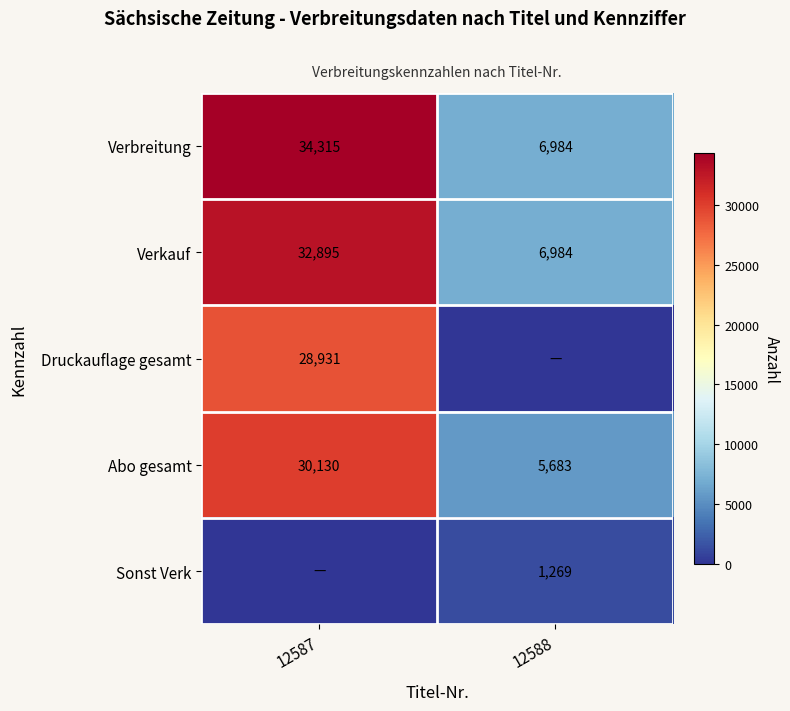

What is the sum of the Verbreitung values at 12588 and 12587?

41299